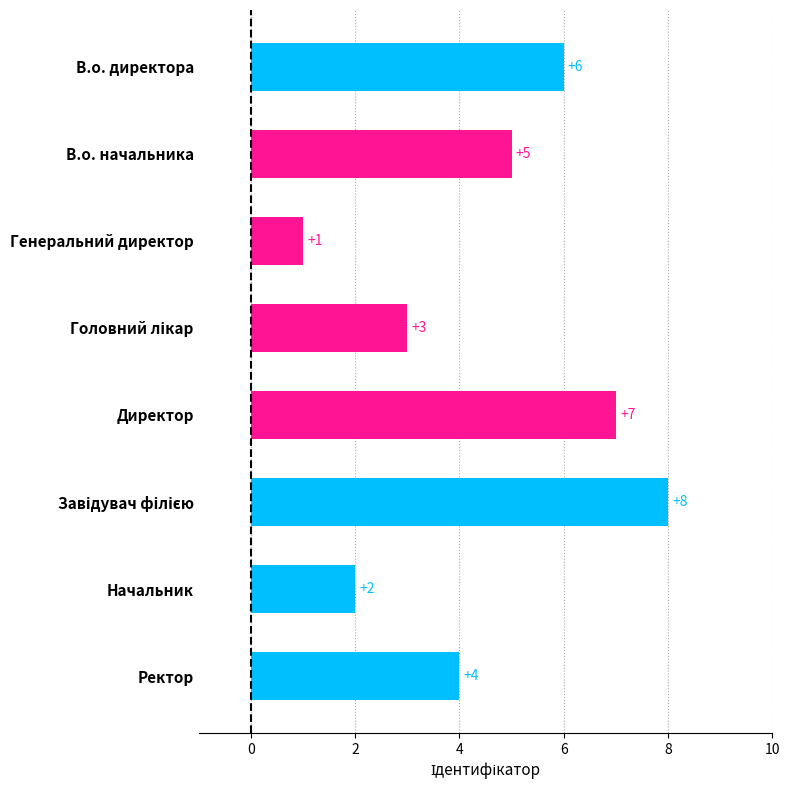

Approximately how many times larger is the value at Директор compared to В.о. начальника?

1.4